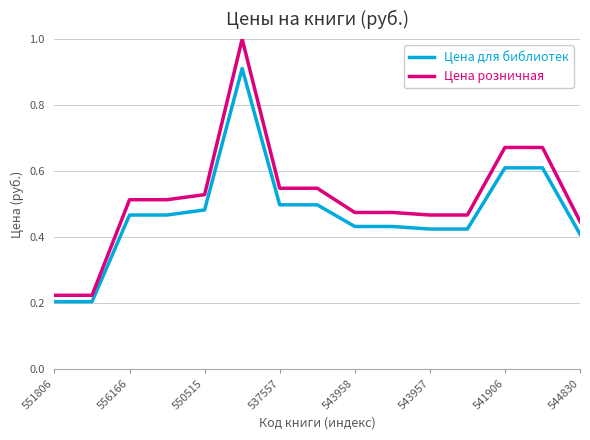

What is the greatest value displayed?

1.0